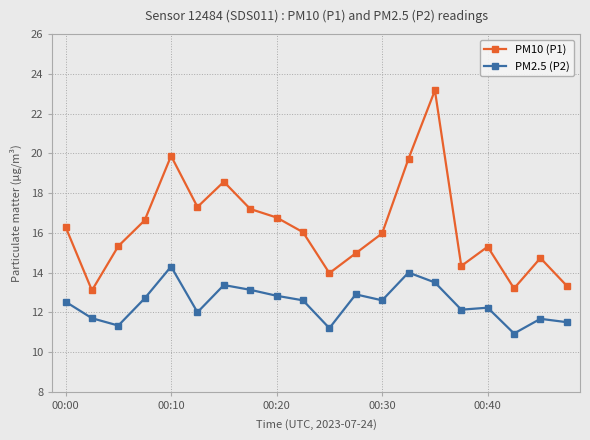

Which series has the largest range (max minus min)?

PM10 (P1)